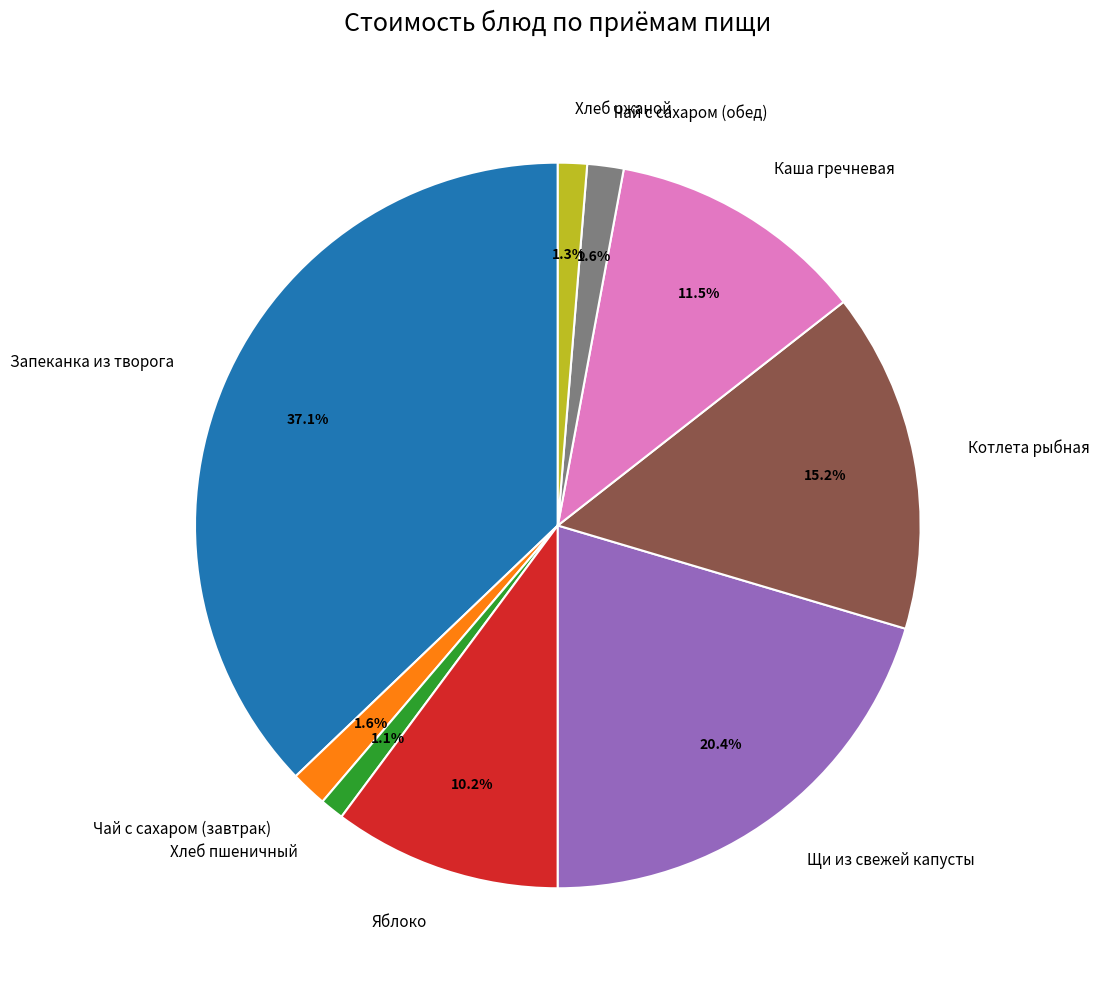

Which category has the biggest portion of the pie?

Запеканка из творога